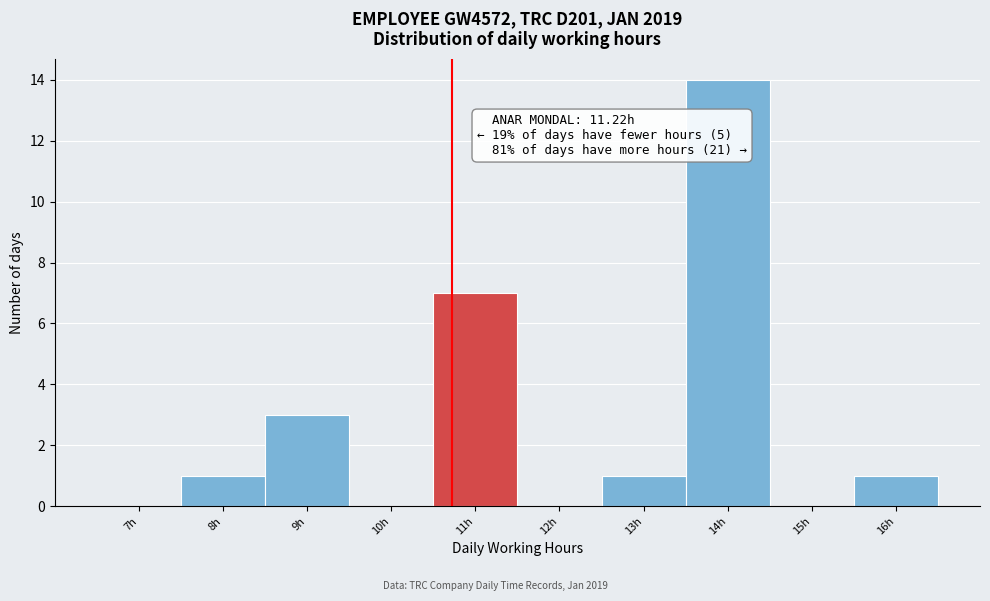

Reading left to right, extract all data points from this chart.

7h=0	8h=1	9h=3	10h=0	11h=7	12h=0	13h=1	14h=14	15h=0	16h=1